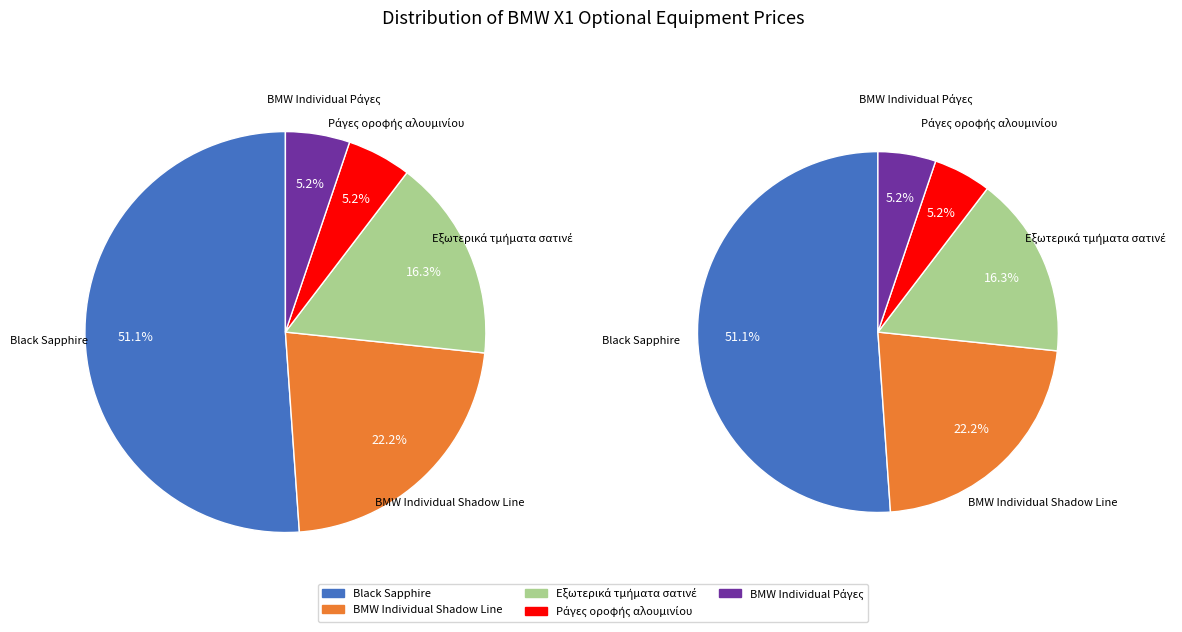

To the nearest percent, what is the combined percentage of Black Sapphire and Εξωτερικά τμήματα σατινέ?

67%